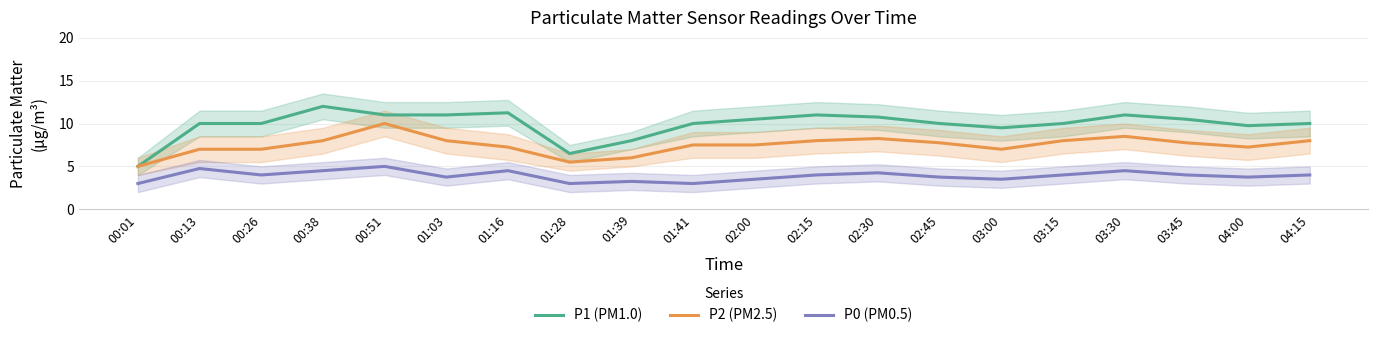

True or false: P0 (PM0.5) has a value of 3.5 at 03:00.

True